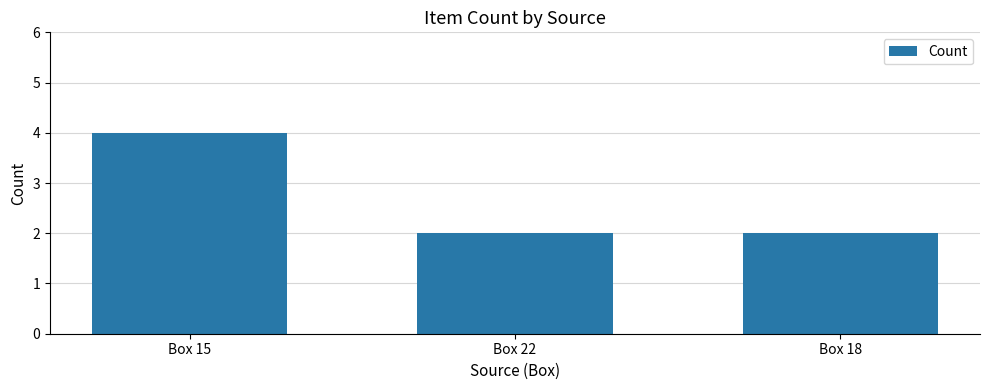

What position from the left is Box 15?

1